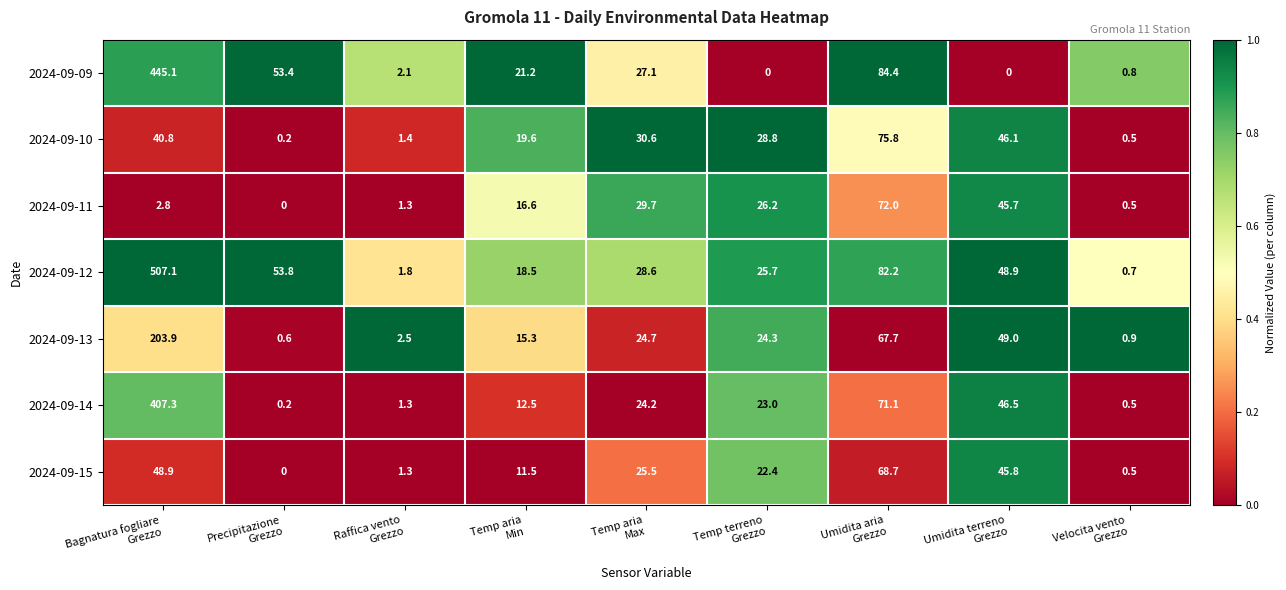

What is the difference between the second highest and second lowest values in the 2024-09-14 series?

70.6